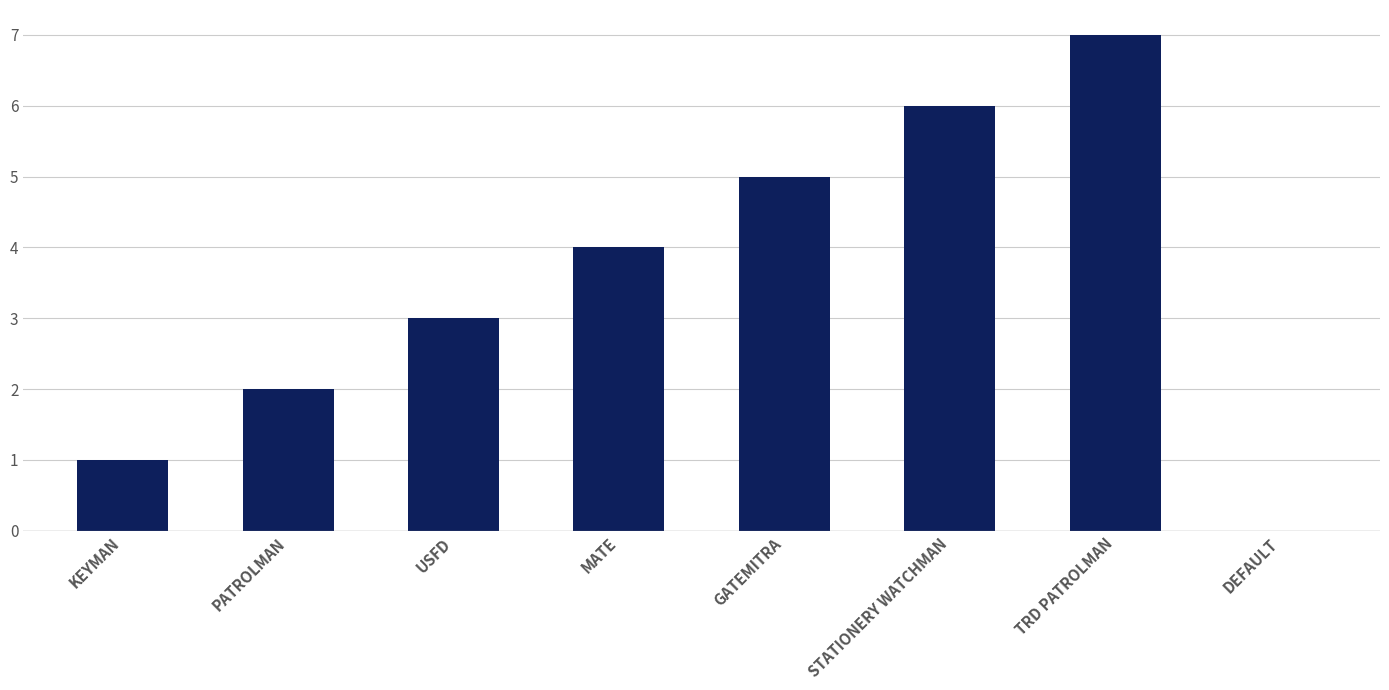

Approximately how many times larger is the value at TRD PATROLMAN compared to PATROLMAN?

3.5